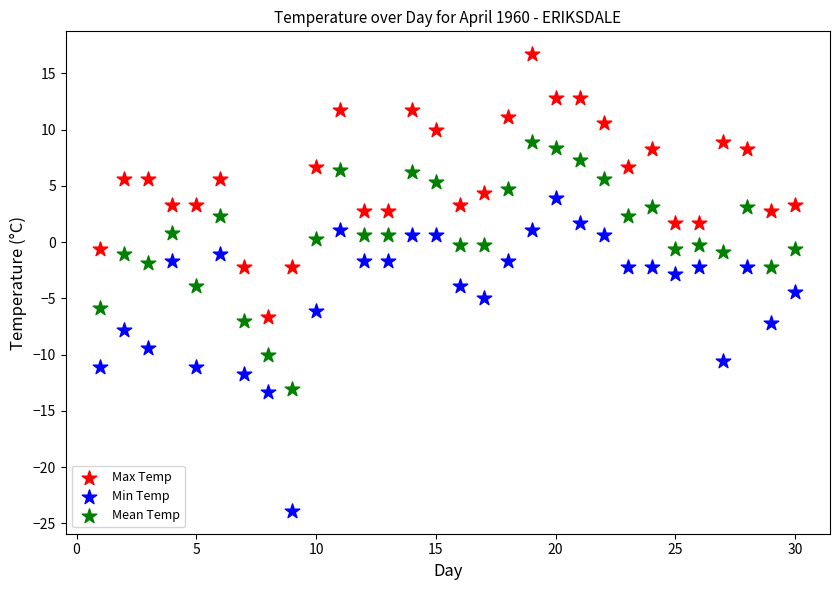

Which series contains the lowest Y value?

Min Temp